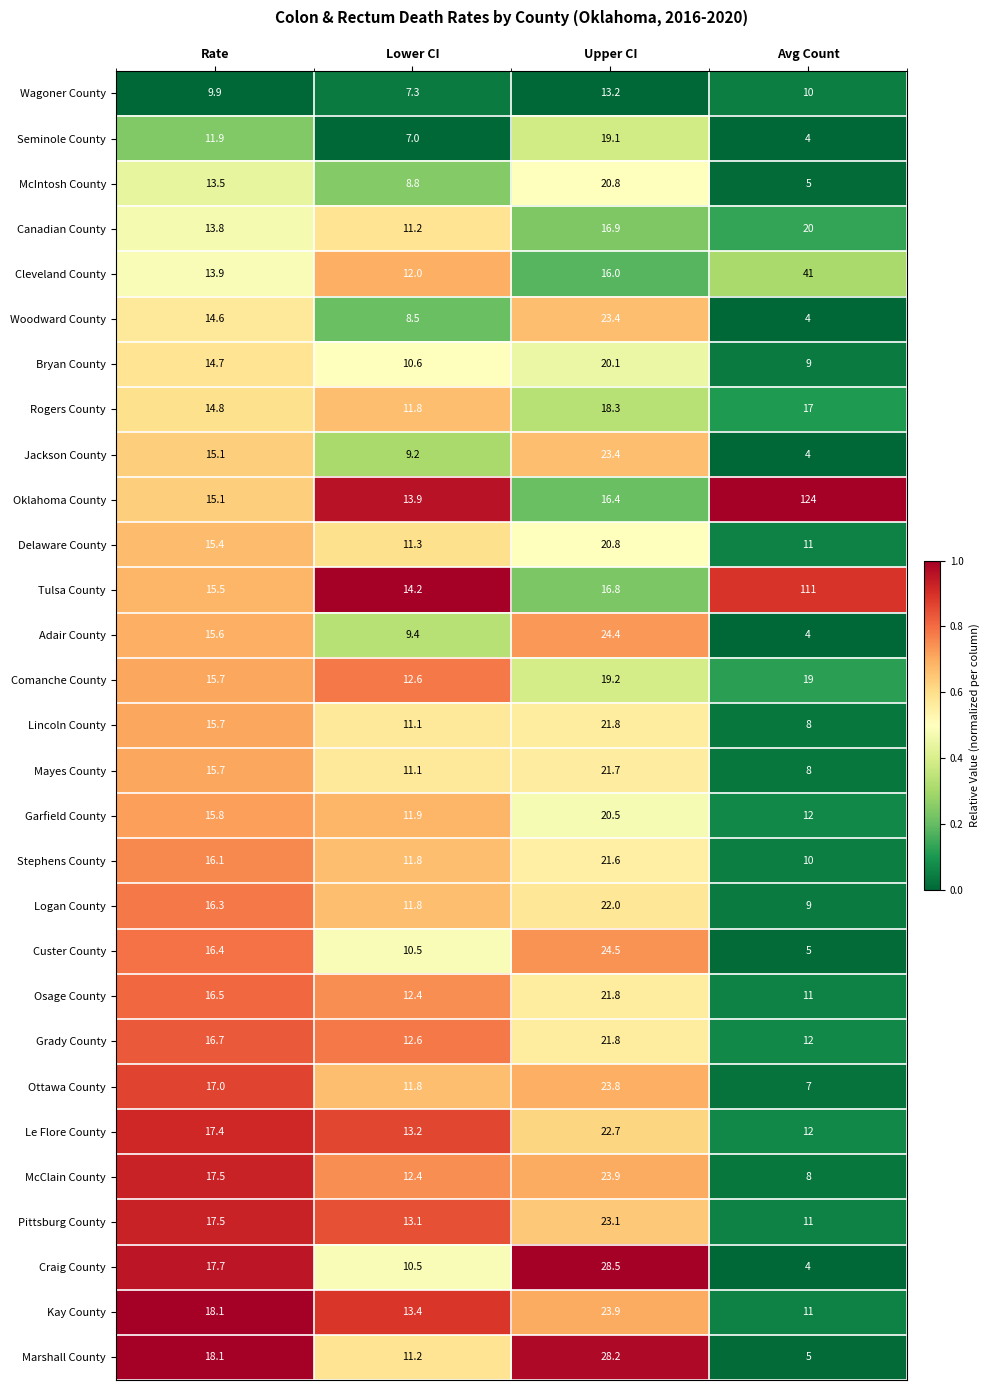

The Le Flore County series shows 17.4 at Rate. True or false?

True